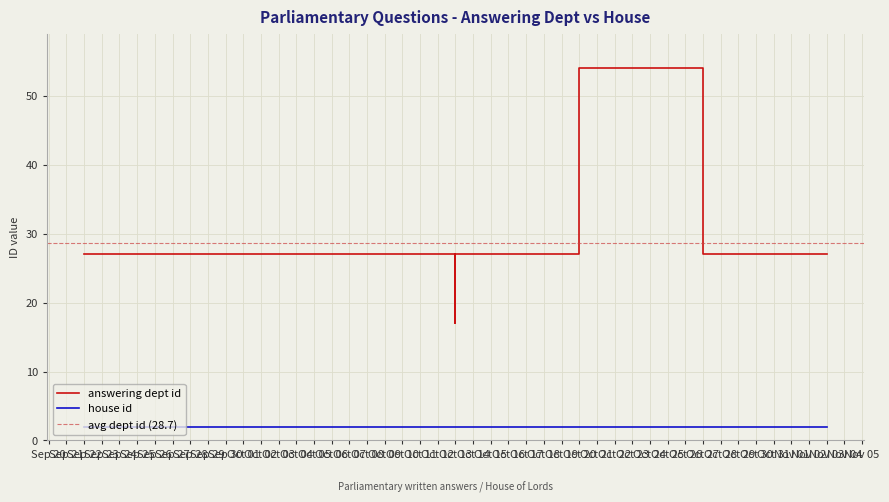

Is the value of house id at 2014-10-15 greater than the value of answering dept id at 2014-10-14?

No